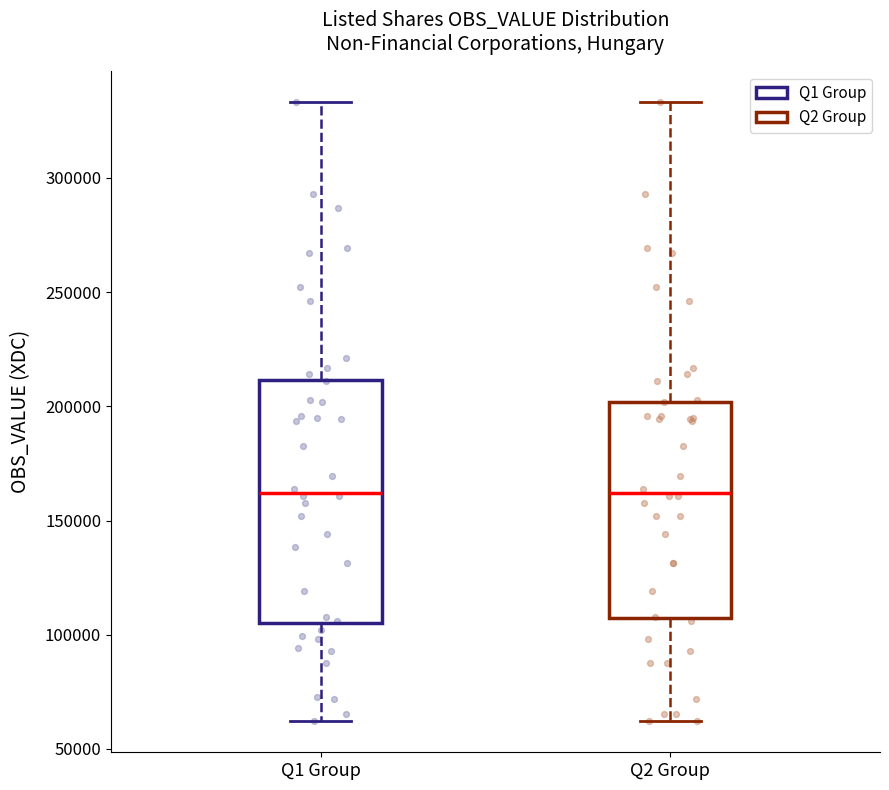

Where is the upper edge of the box for Q2 Group on the y-axis? The values are not printed on the chart, so give them approximately, as read against the axis.

200000